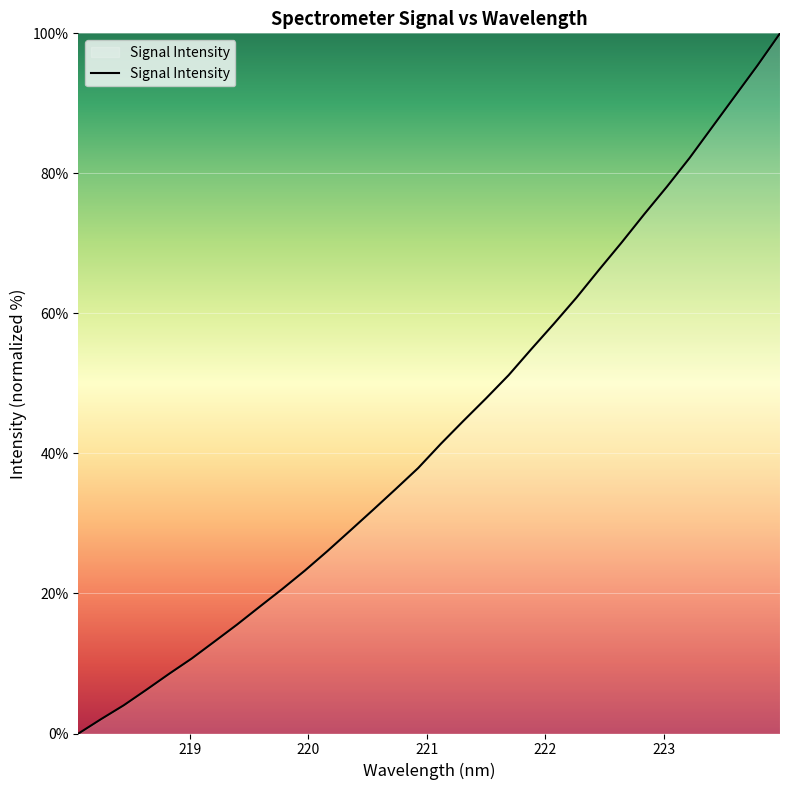

How many lines are shown in the chart?

1